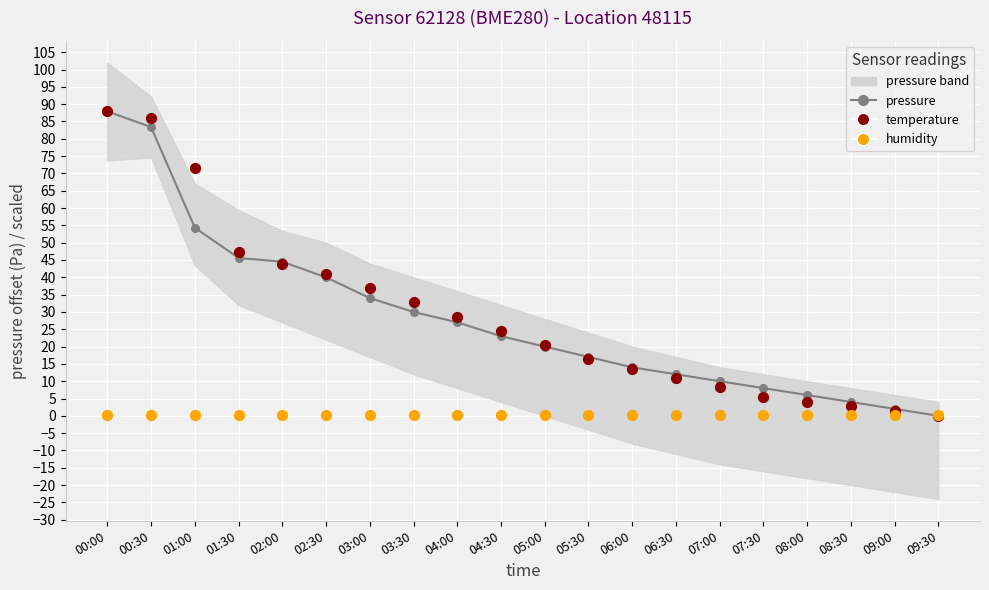

Which series contains the lowest Y value?

pressure